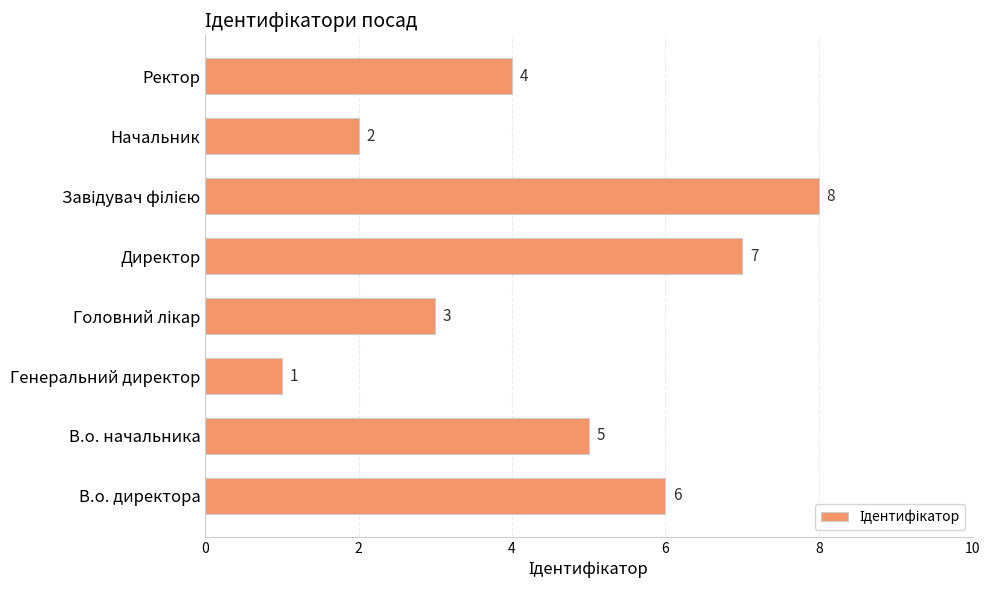

What is the greatest value displayed?

8